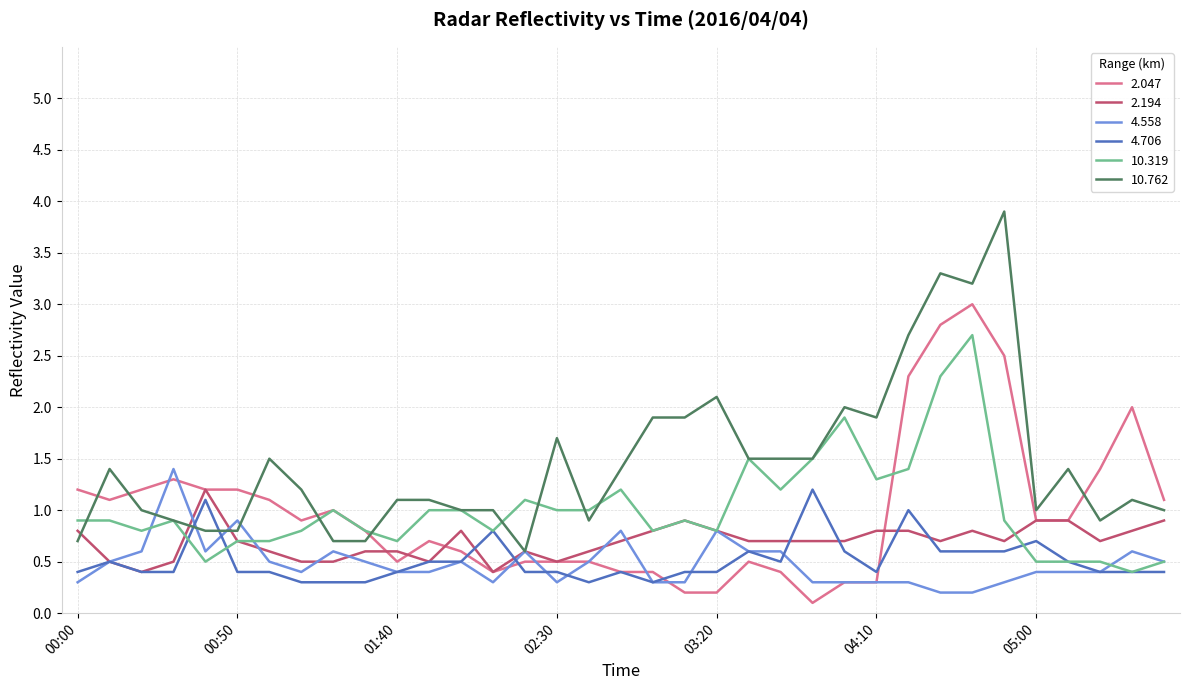

What is the maximum value for 10.762?

3.9